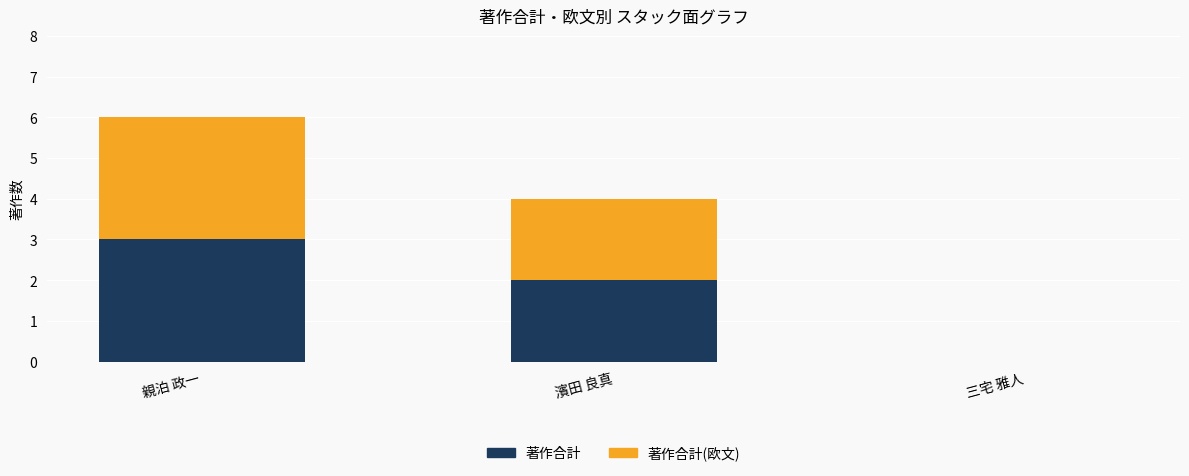

What is the maximum value for 著作合計?

3